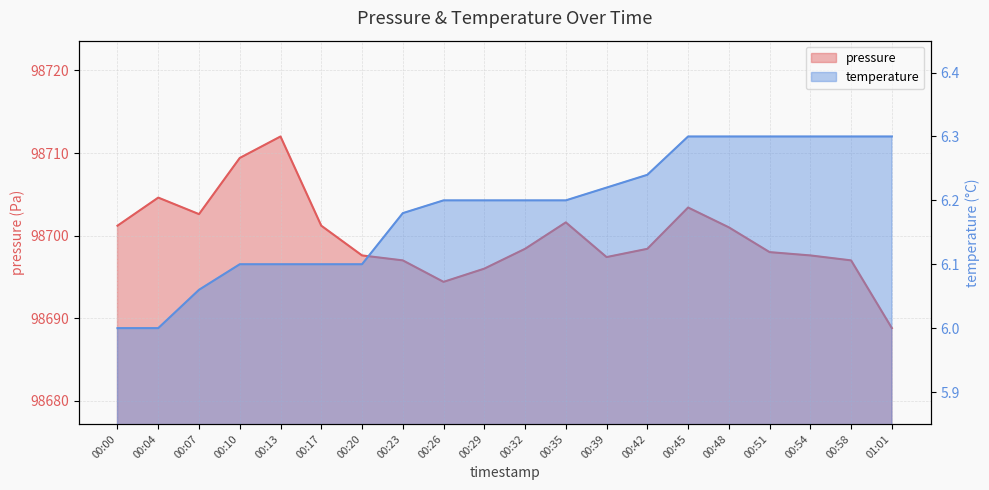

What is the label of the 12th point from the left?

00:35